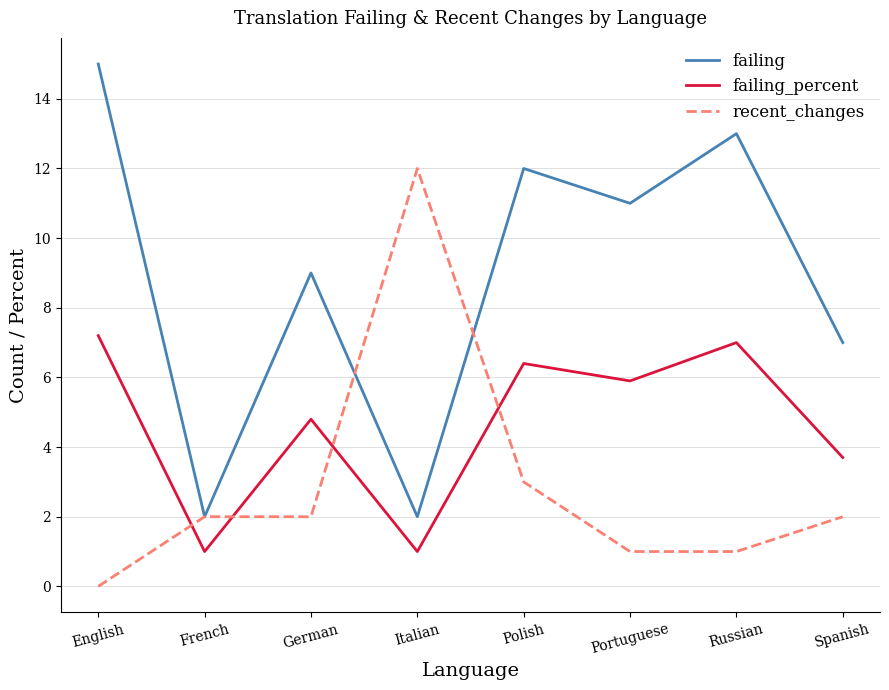

How many intersections are there between failing_percent and recent_changes?

4